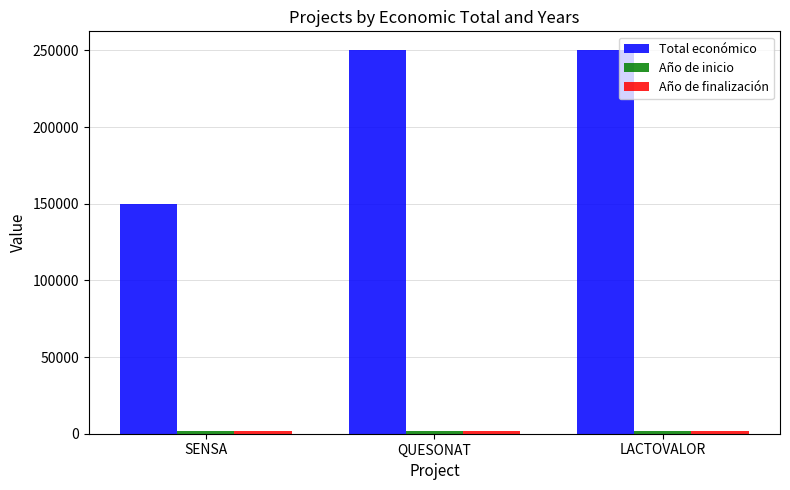

What is the sum of the Total económico values at LACTOVALOR and SENSA?

400000